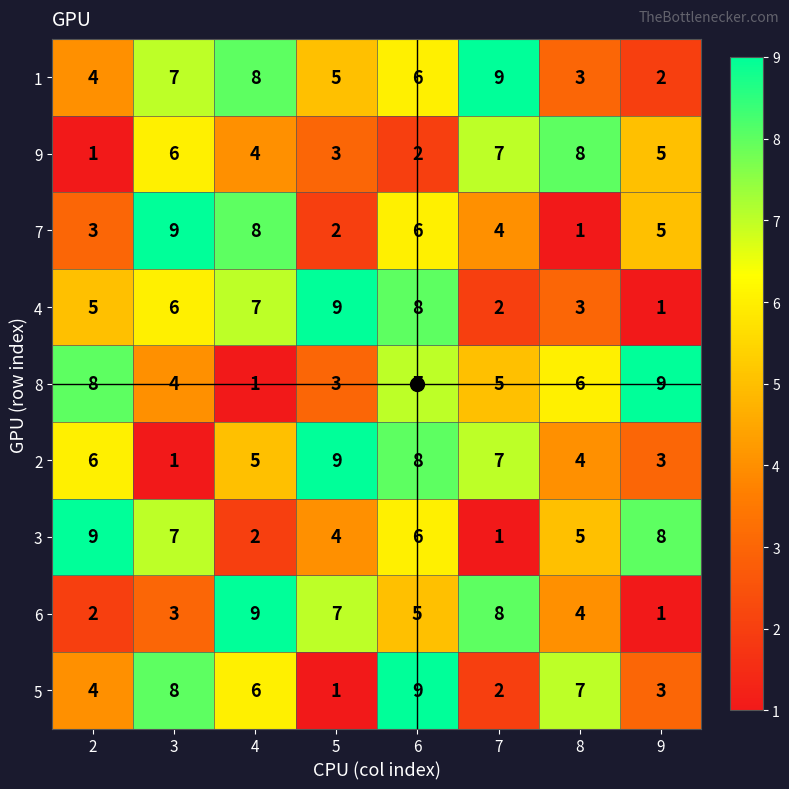

Is it true that 8 equals 2 at 3?

False